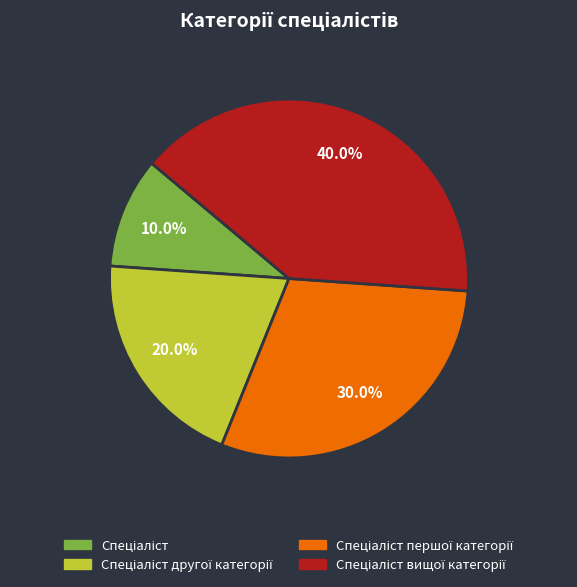

Does any single category account for the majority?

No